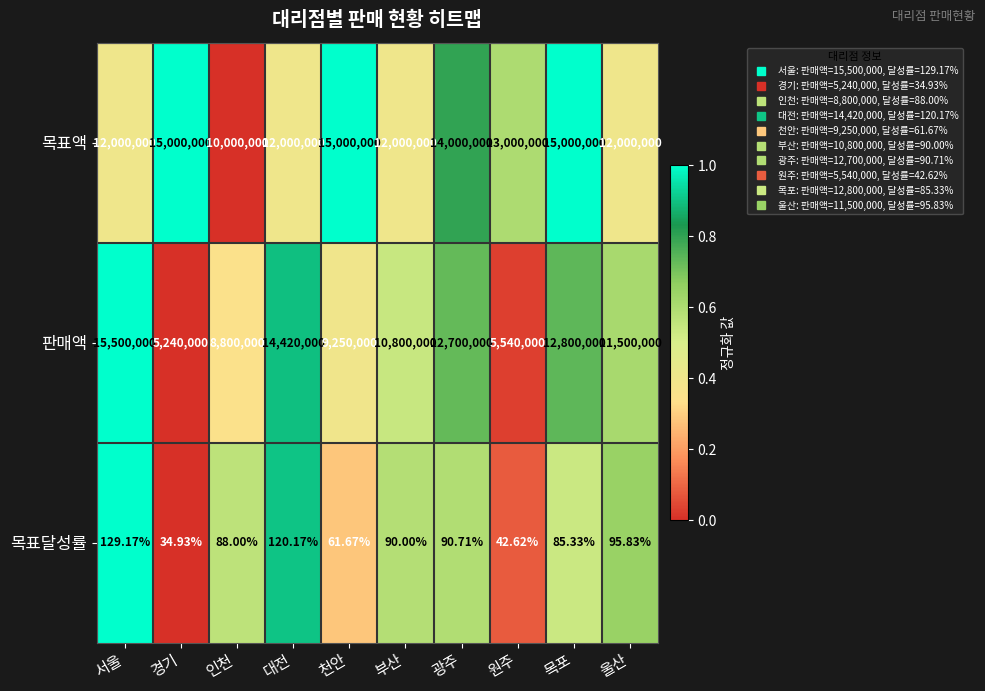

Which category has the lowest value across all series?

경기